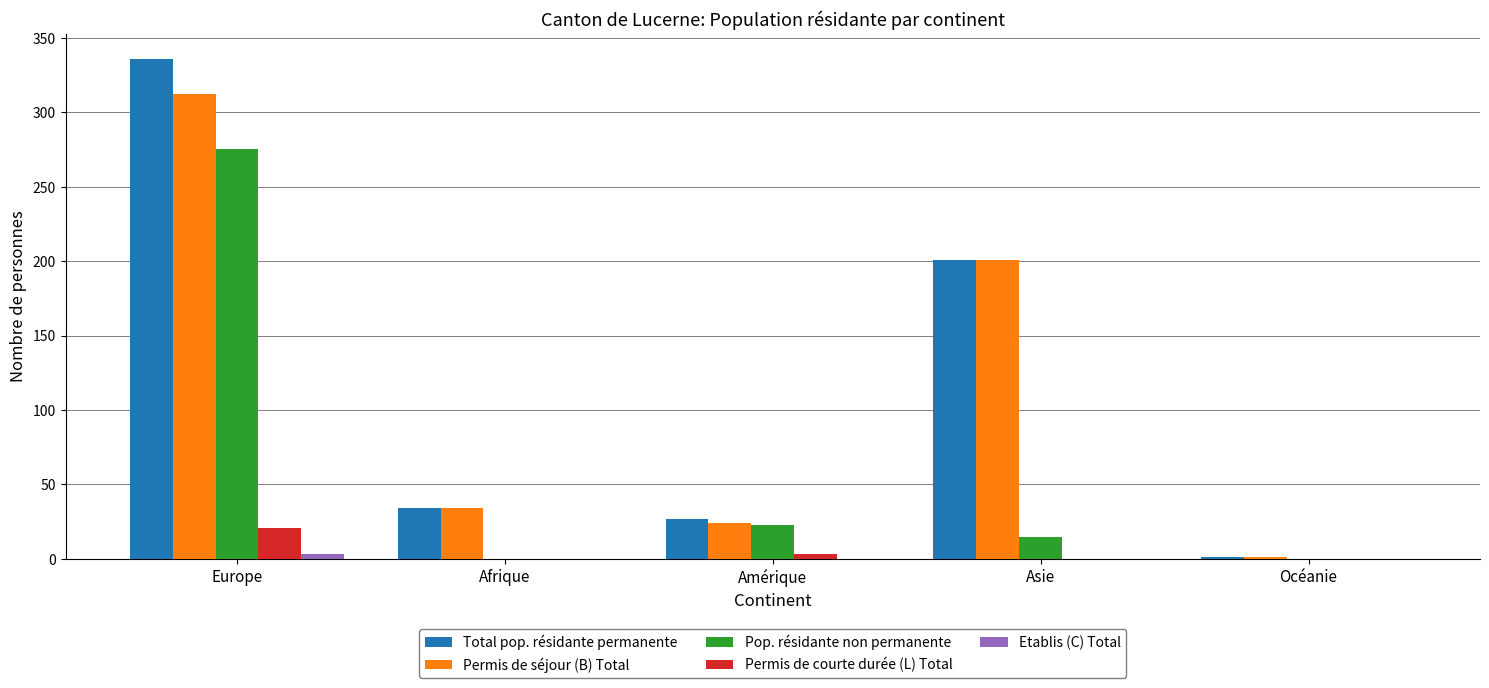

At which label does Pop. résidante non permanente first exceed 15?

Europe